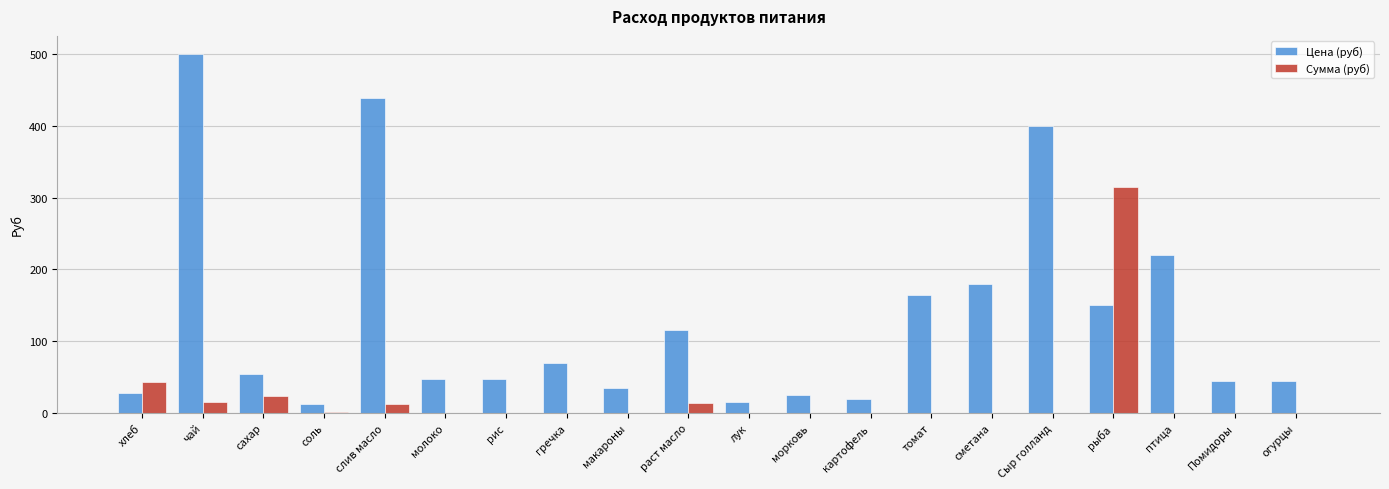

What is the sum of the Сумма (руб) values at сахар and рыба?

338.1